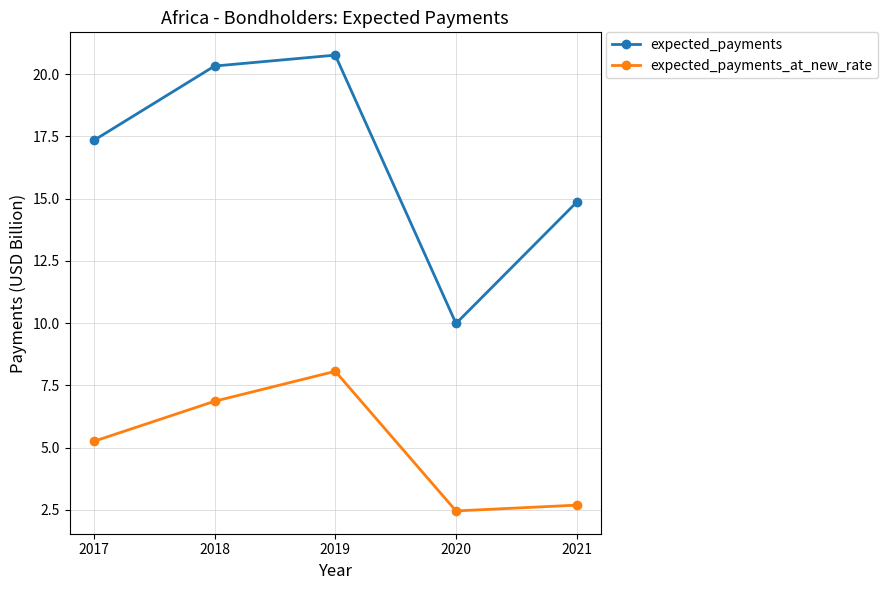

What is the difference between the maximum and minimum values in the expected_payments series?

10.8